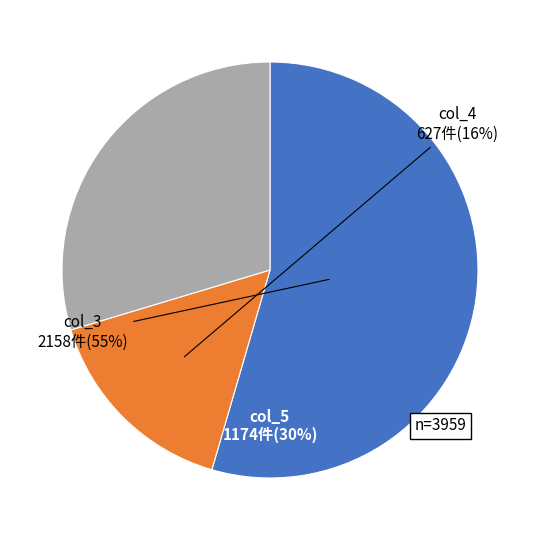

To the nearest percent, what is the average slice percentage?

33%